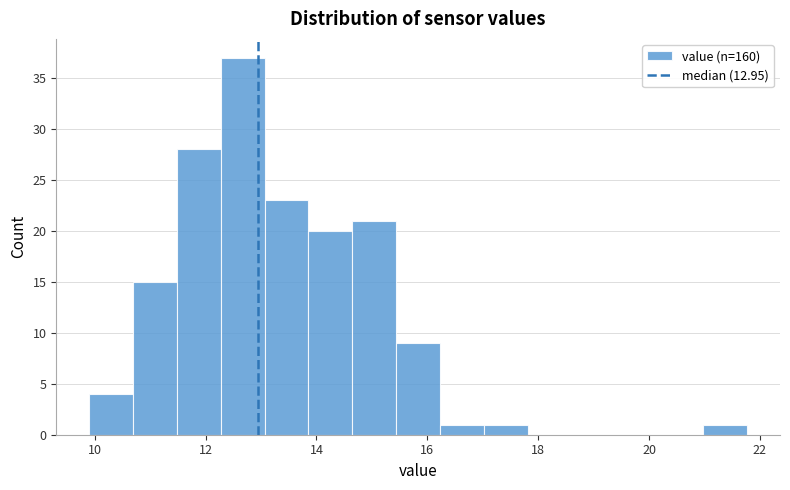

Read against the x-axis, roughly where is the centre of the tallest bar?

12.6